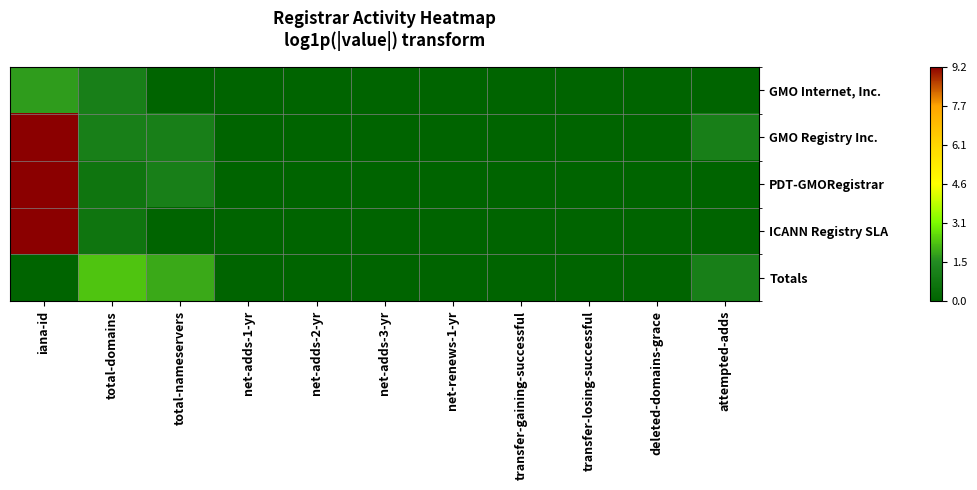

Which series changed the most between total-domains and net-adds-3-yr?

Totals